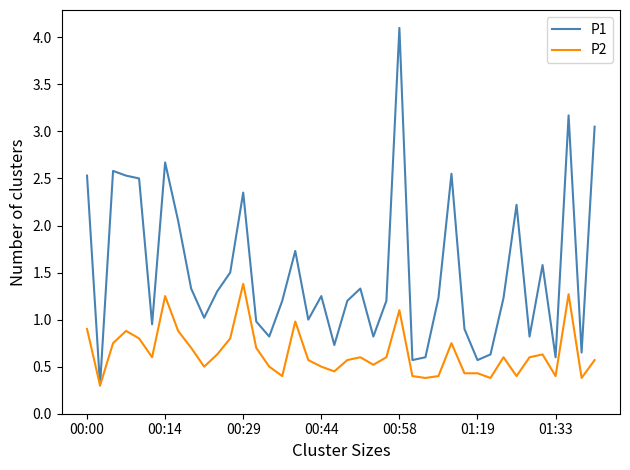

Rank the series by their maximum value, from lowest to highest.

P2, P1